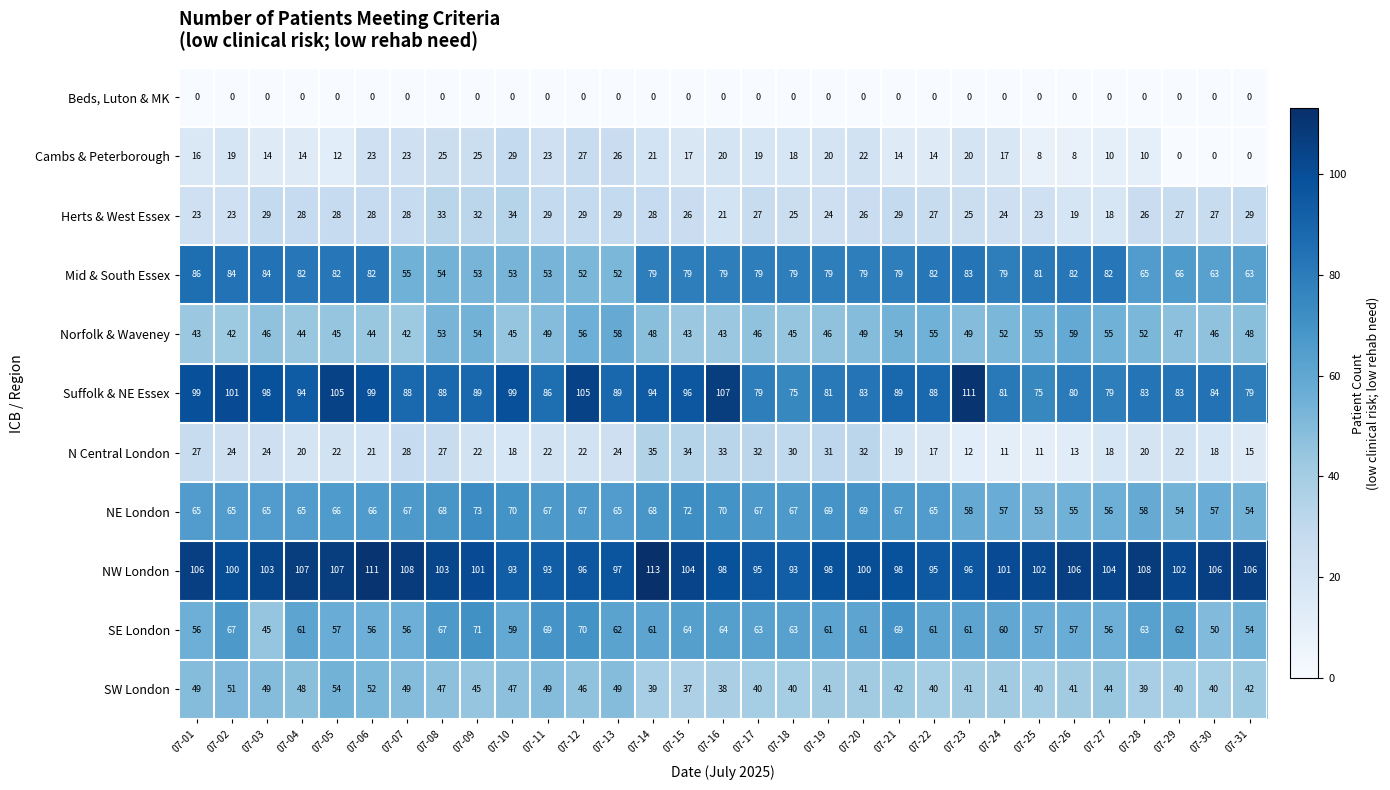

What is the maximum value shown in the chart?

113